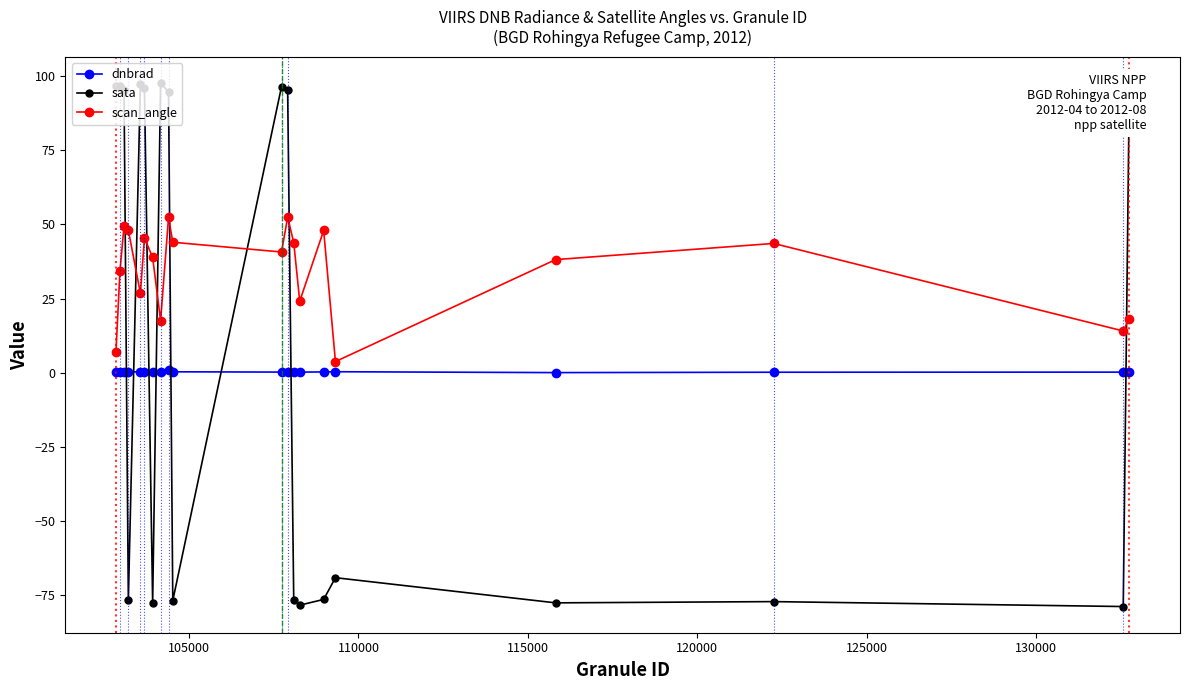

What is the average value of the dnbrad series?

0.3